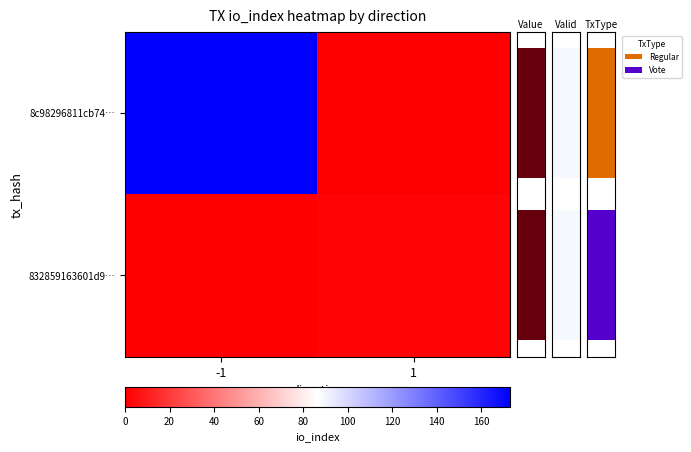

Is it true that 8c98296811cb74… equals -89 at 1?

False